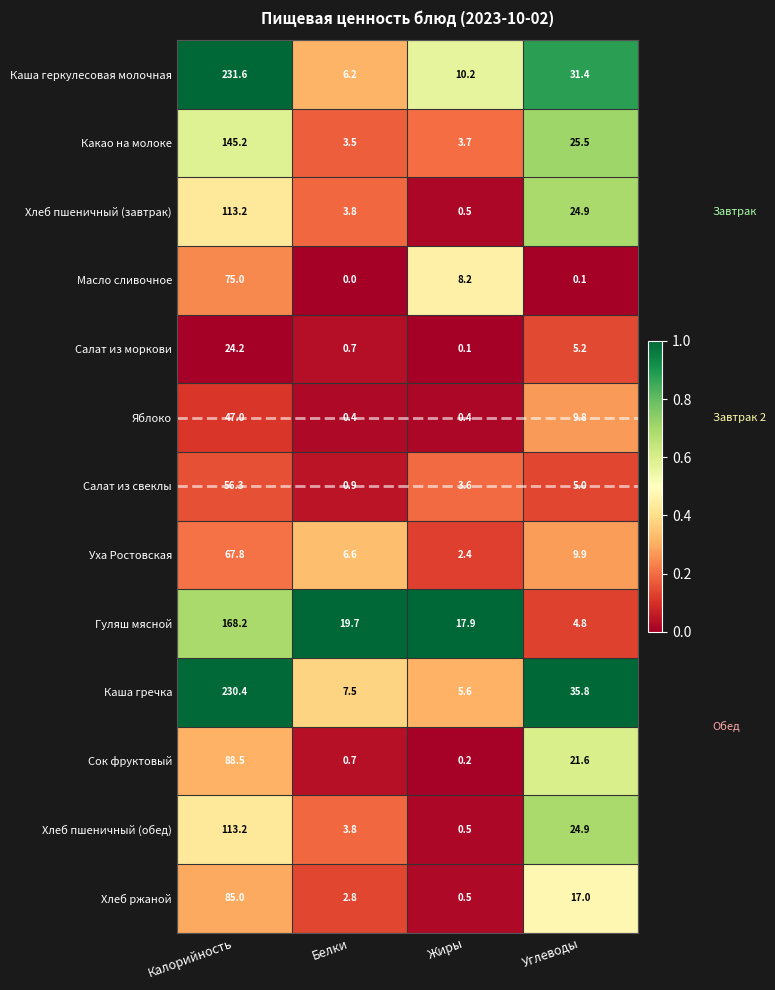

What is the difference between the highest and lowest values at Жиры?

17.8